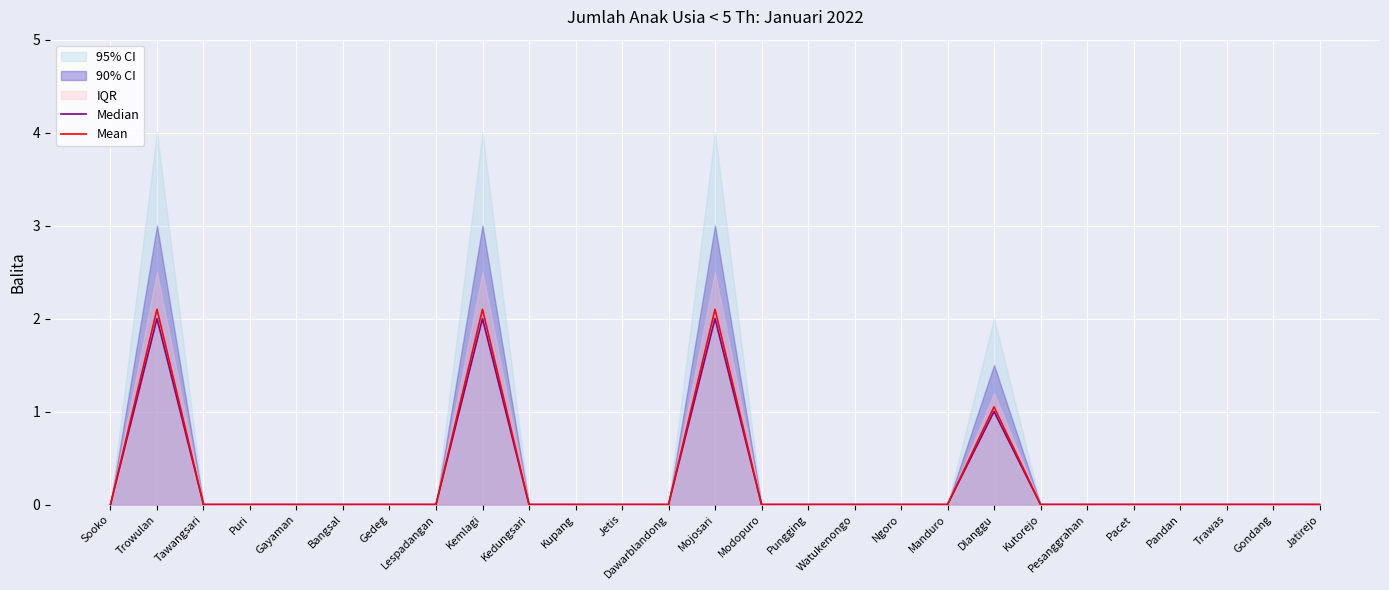

Reading left to right, extract all data points from this chart.

Median: 0.0	2.0	0.0	0.0	0.0	0.0	0.0	0.0	2.0	0.0	0.0	0.0	0.0	2.0	0.0	0.0	0.0	0.0	0.0	1.0	0.0	0.0	0.0	0.0	0.0	0.0	0.0
Mean: 0.0	2.1	0.0	0.0	0.0	0.0	0.0	0.0	2.1	0.0	0.0	0.0	0.0	2.1	0.0	0.0	0.0	0.0	0.0	1.1	0.0	0.0	0.0	0.0	0.0	0.0	0.0